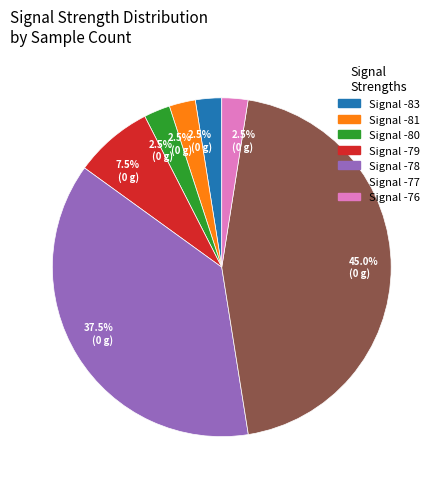

To the nearest percent, what is the average slice percentage?

14%